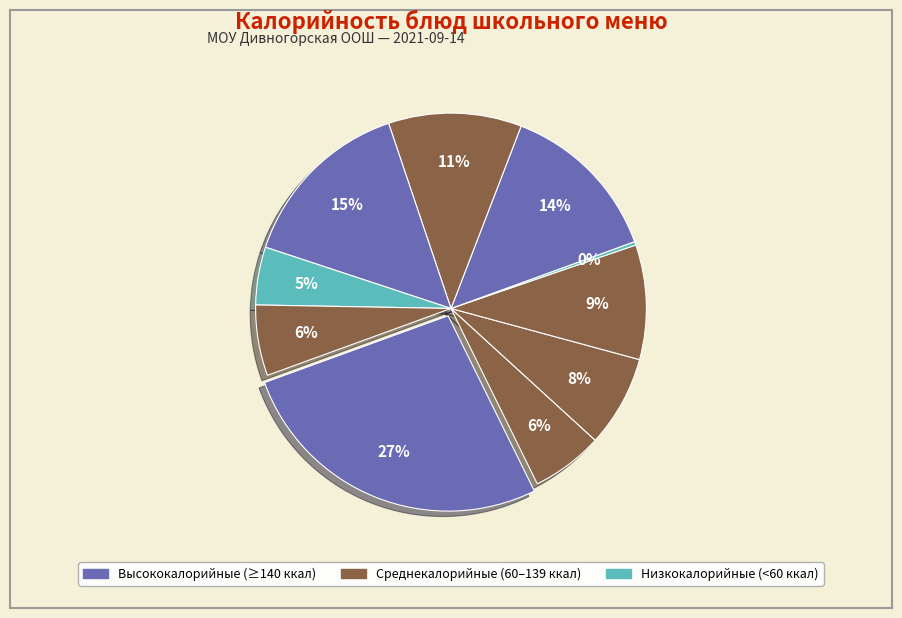

What is the largest slice in the pie chart?

Макароны запеченые с сыром